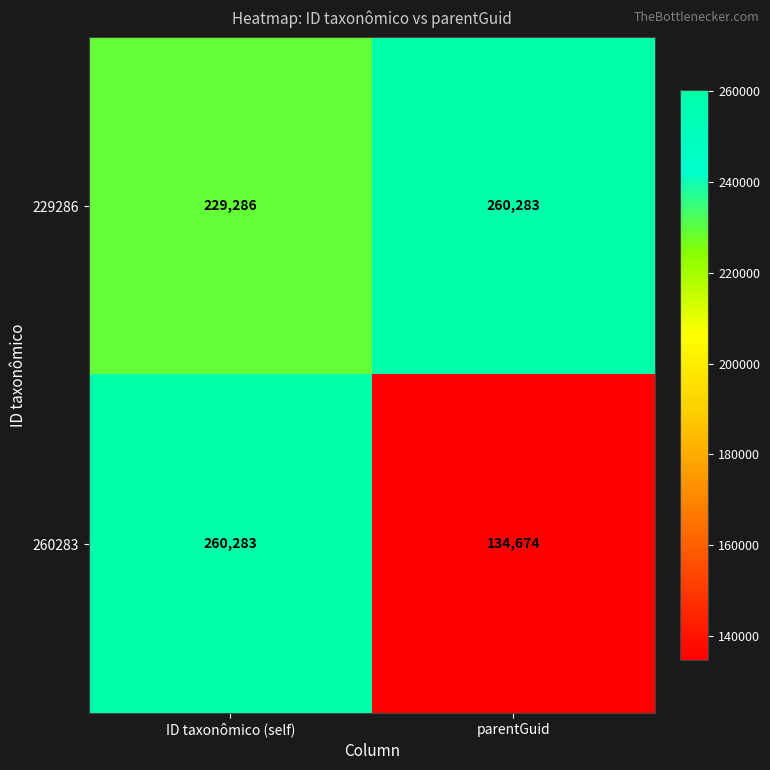

At how many categories does at least one series exceed 162206?

2